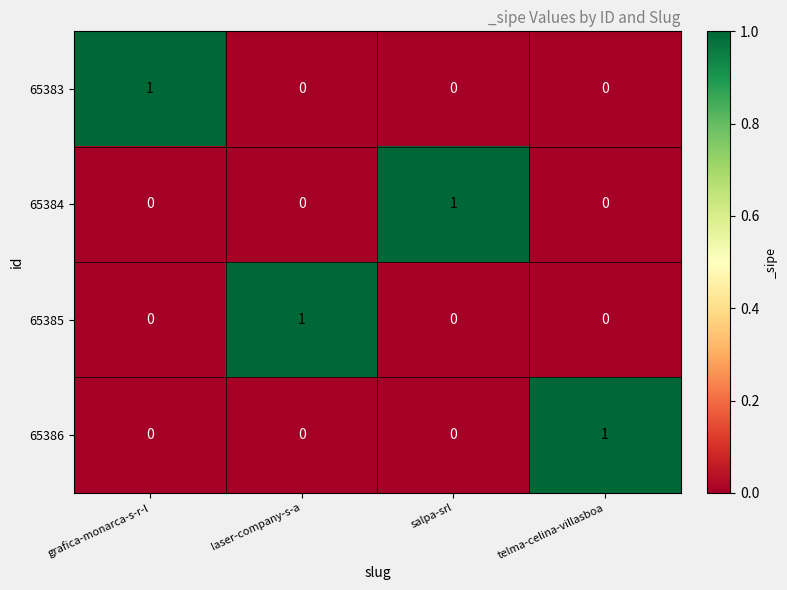

What is the total value across all series at salpa-srl?

1